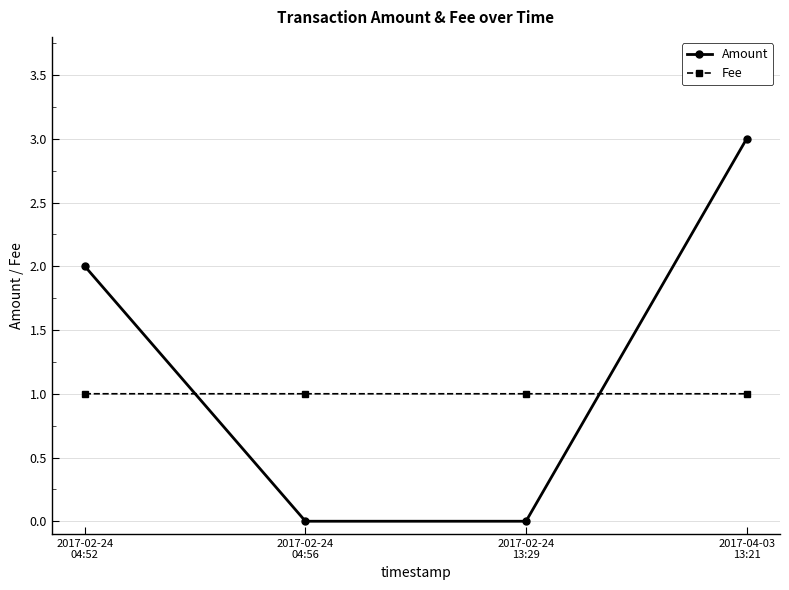

Which series has the widest spread of values?

Amount